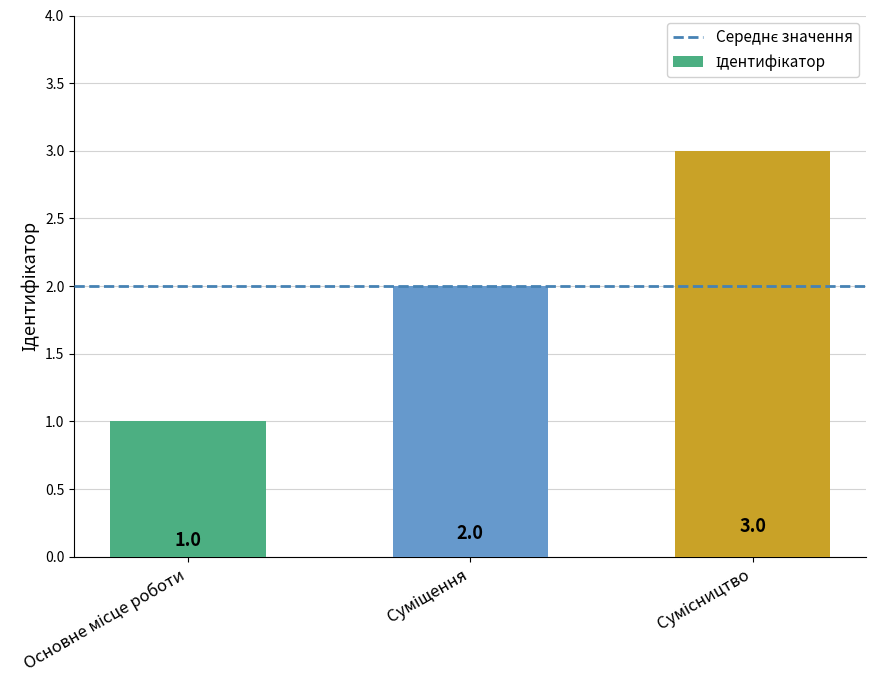

How many series are shown in this chart?

1